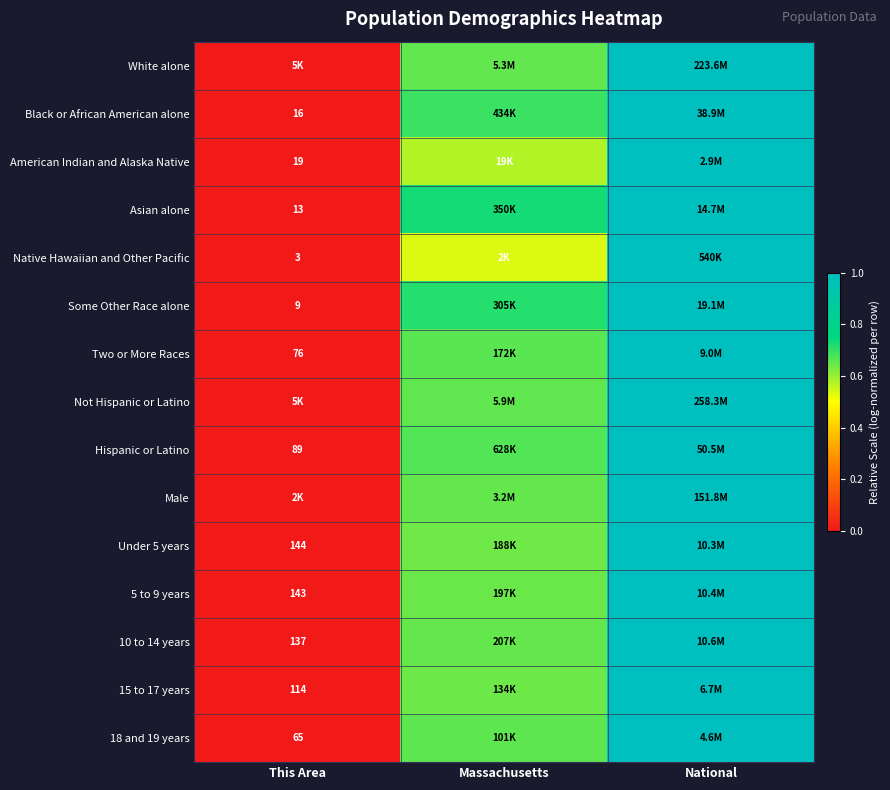

Is the value of 15 to 17 years at This Area greater than the value of American Indian and Alaska Native at This Area?

Yes